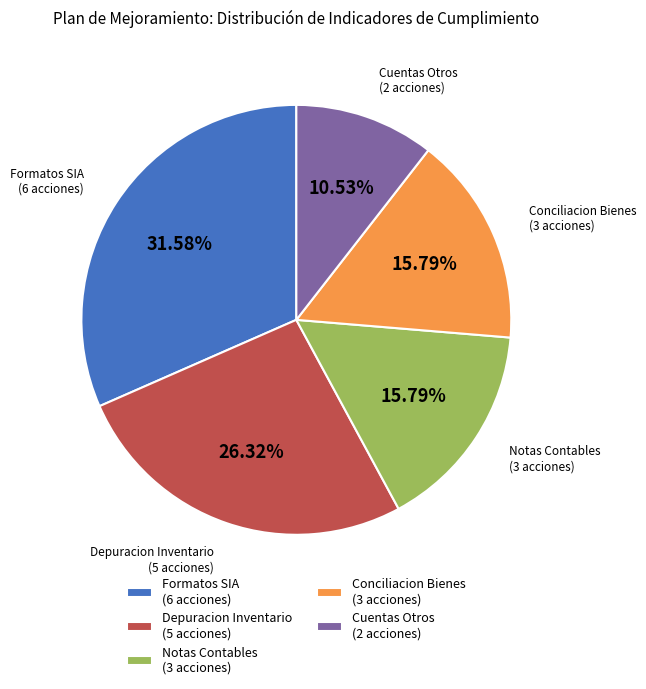

Approximately how many times larger is the value at Notas Contables (3 acciones) compared to Cuentas Otros (2 acciones)?

1.5